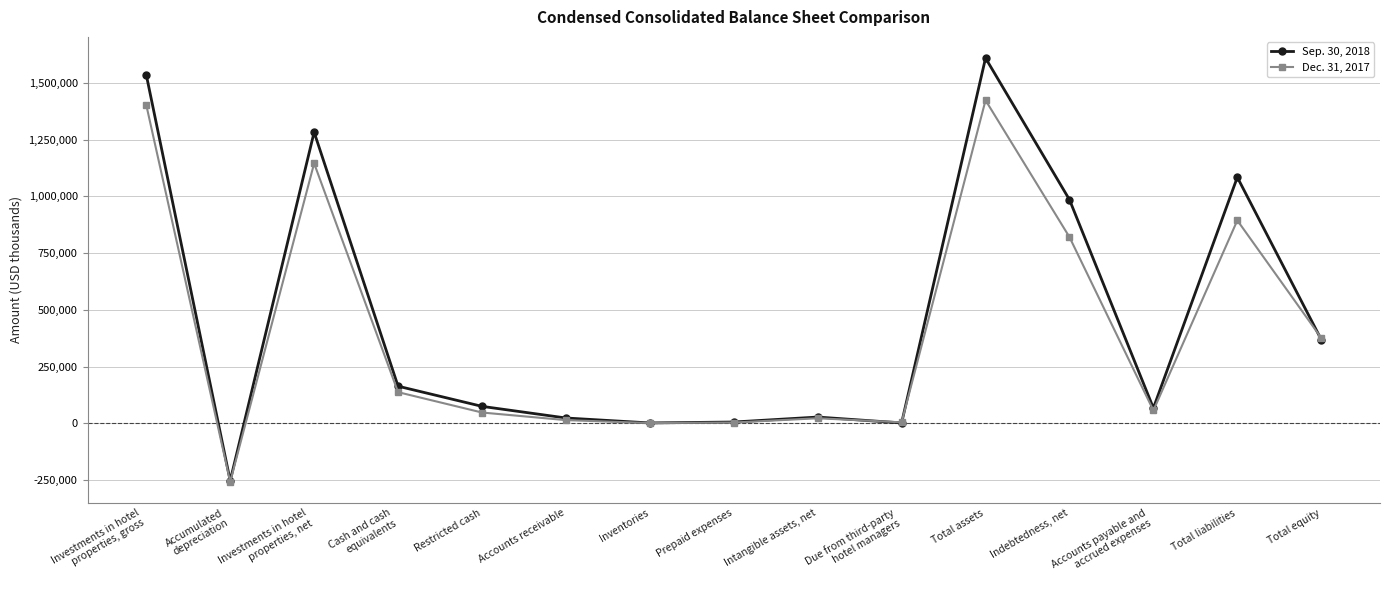

At which label does Sep. 30, 2018 first exceed 74973?

Investments in hotel
properties, gross